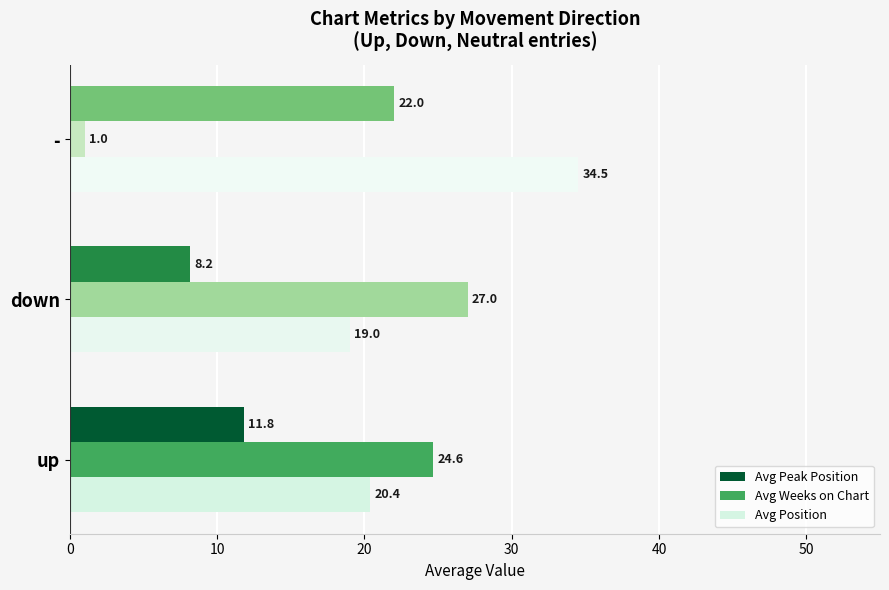

At which label is Avg Weeks on Chart closest to 14?

up